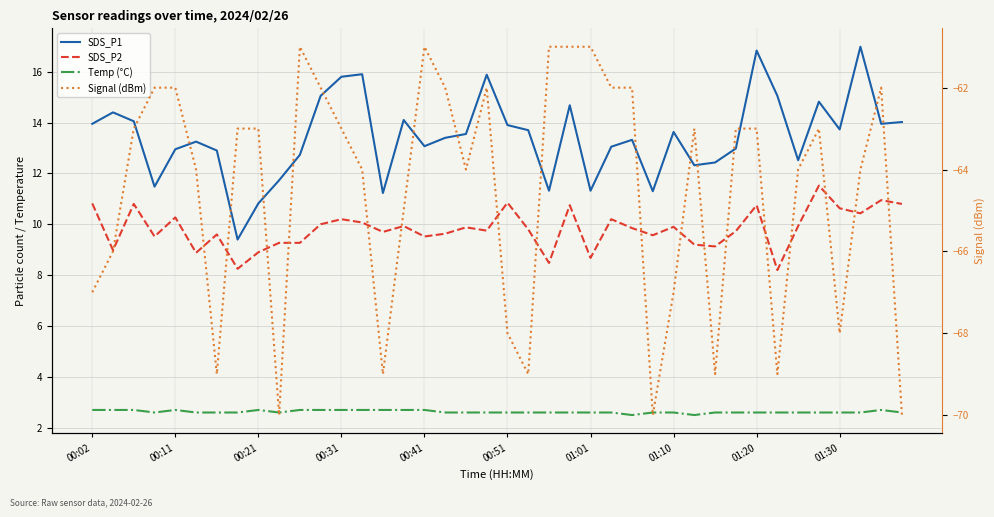

Is the value of SDS_P1 at 00:02 greater than the value of Signal (dBm) at 34?

Yes